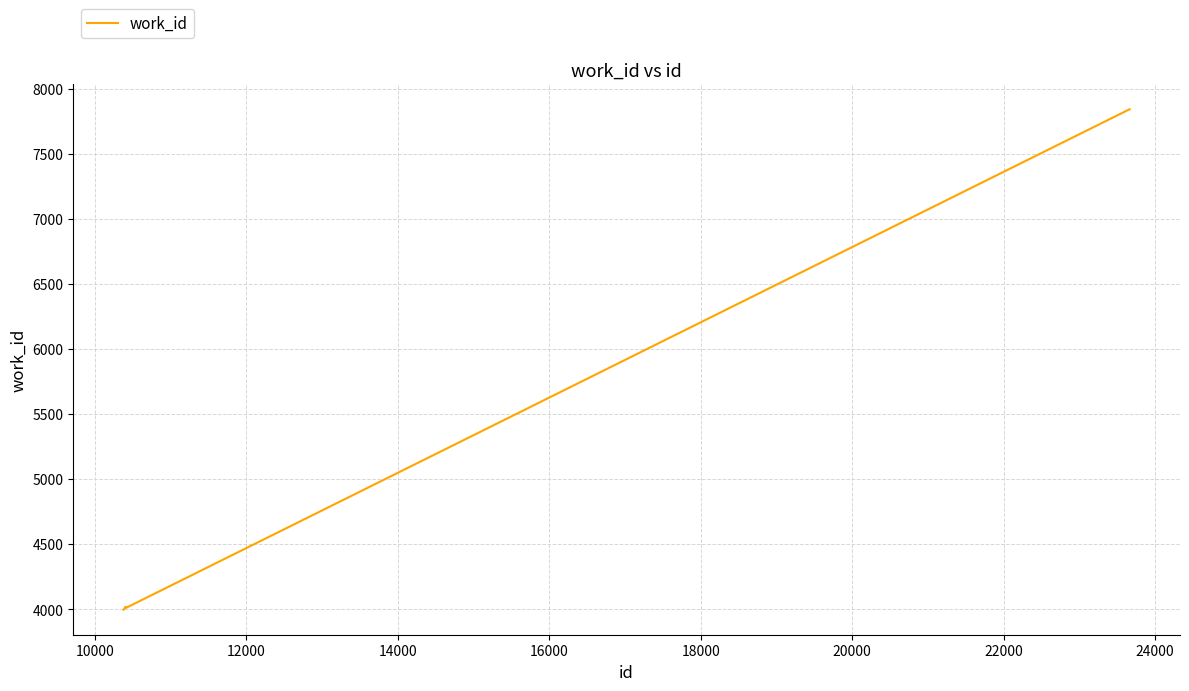

What is the minimum value shown in the chart?

3997